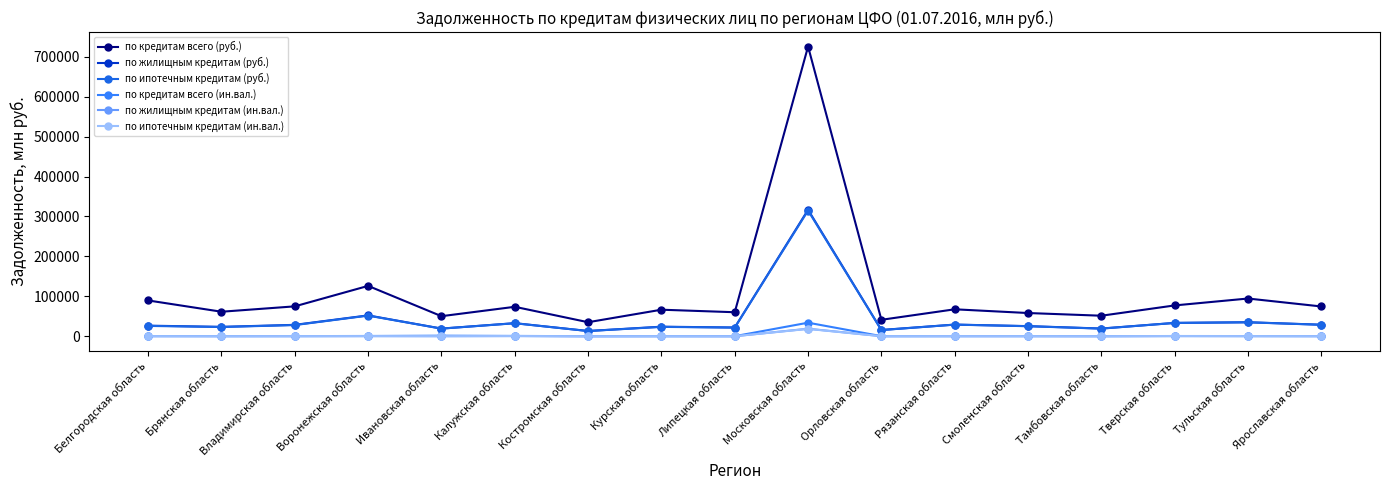

What is the sum of the по ипотечным кредитам (ин.вал.) values at Орловская область and Ивановская область?

238